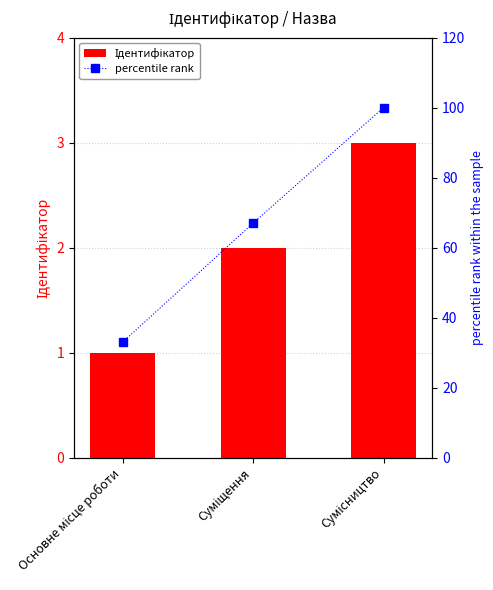

What position from the right is Сумісництво?

1